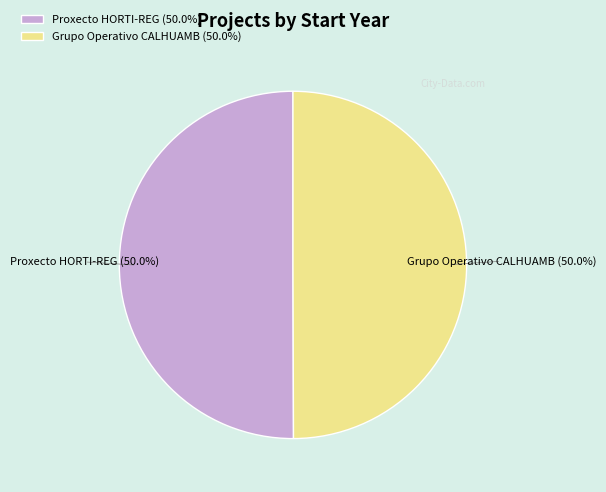

How many slices are in this pie chart?

2